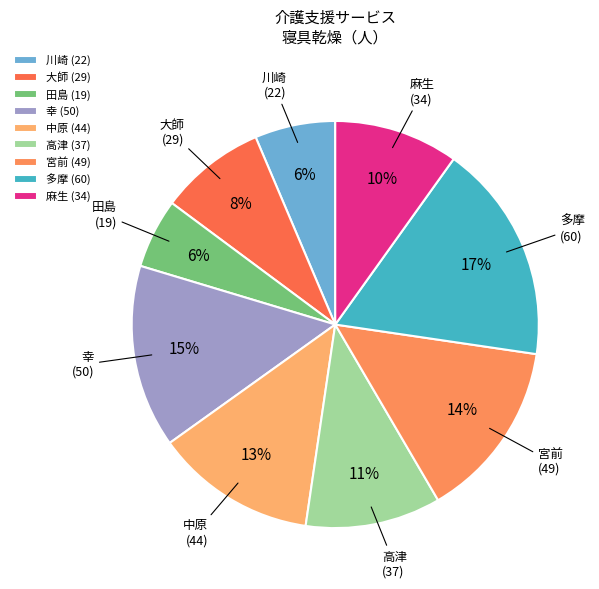

Is the sum of 川崎 (22) and 大師 (29) greater than half?

No